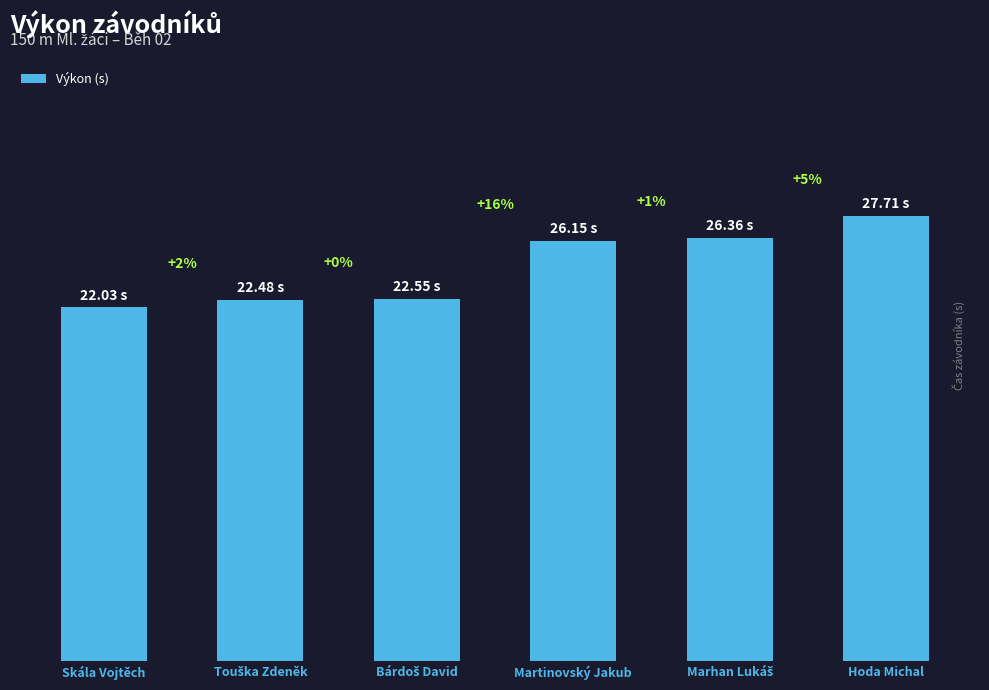

Is it true that the value at Touška Zdeněk is 22.5?

True